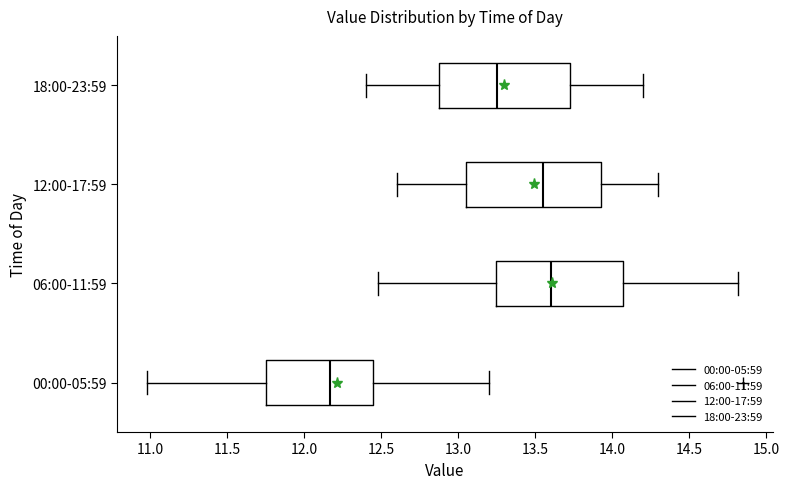

Where does the right whisker of the box for 06:00-11:59 end on the x-axis? The values are not printed on the chart, so give them approximately, as read against the axis.

14.80